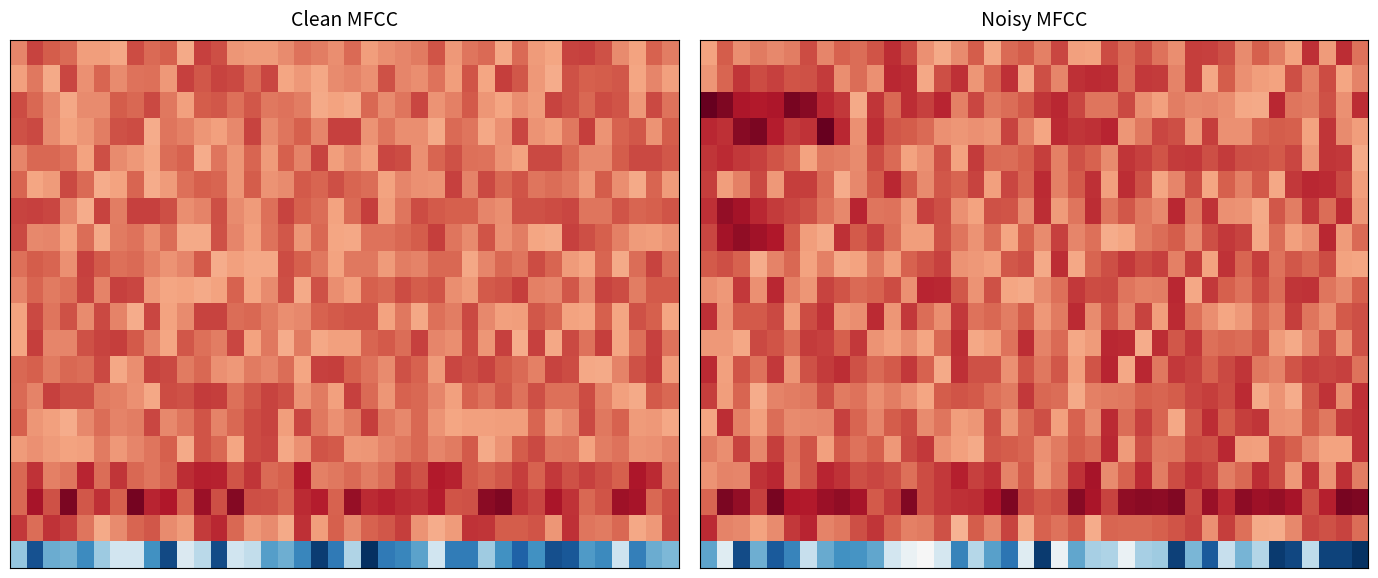

What is the difference between the highest and lowest values at 37?

195.9